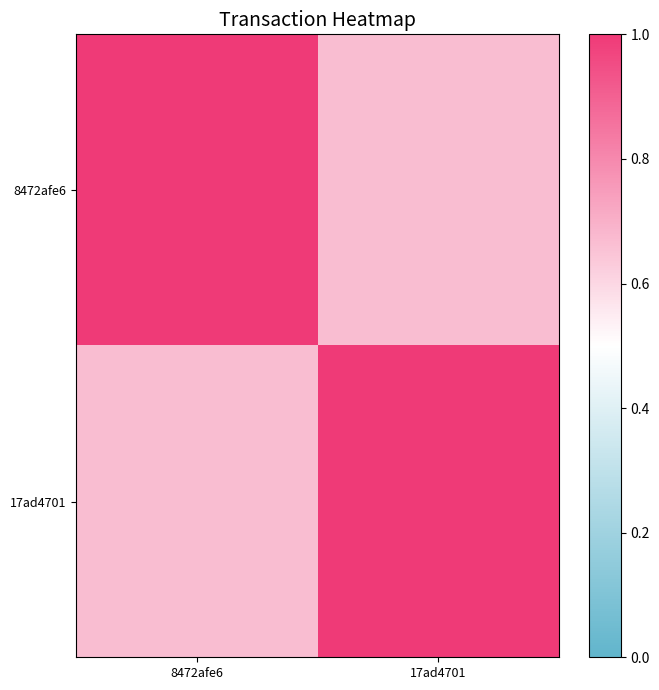

What is the difference between the maximum and minimum values in the 17ad4701 series?

0.3